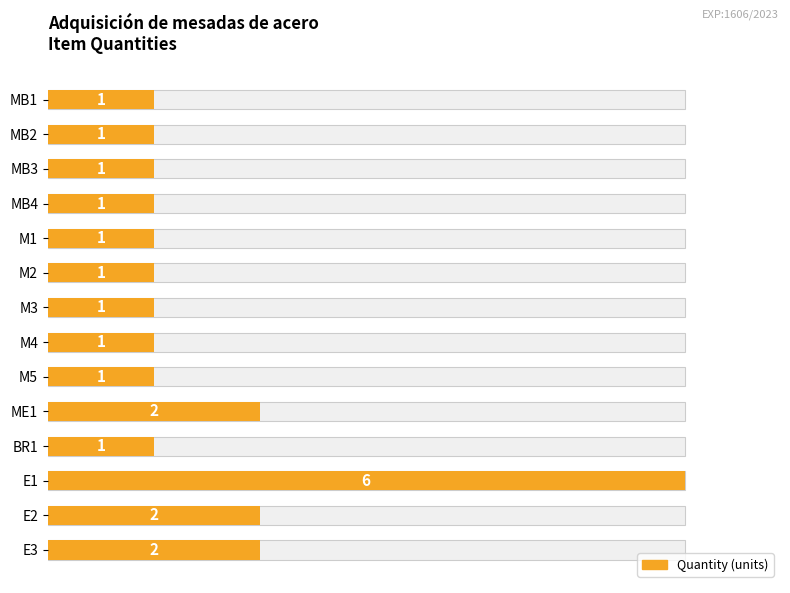

What is the difference between the maximum and minimum values?

5